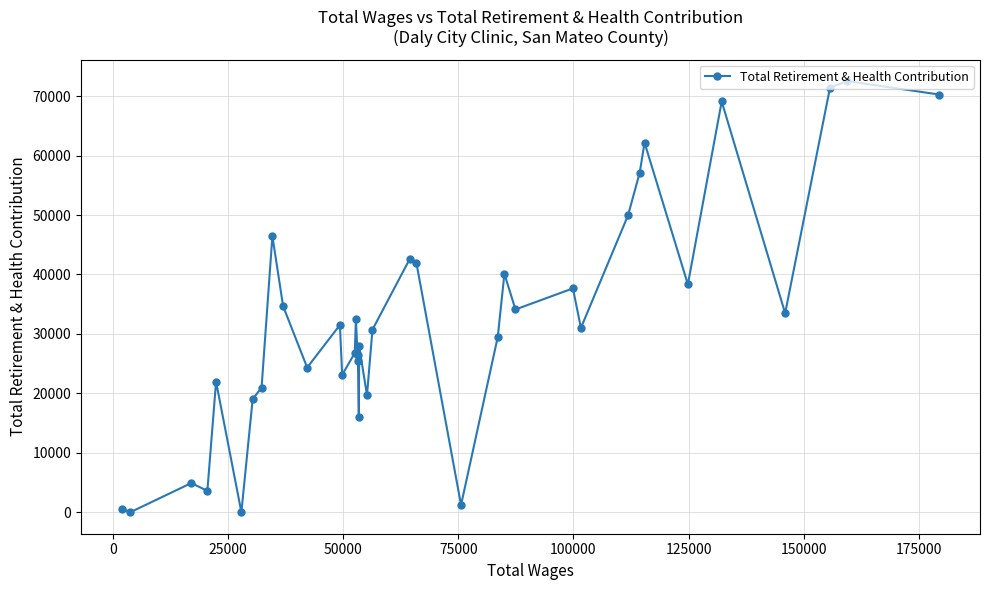

What is the difference between the second highest and second lowest values?

71463